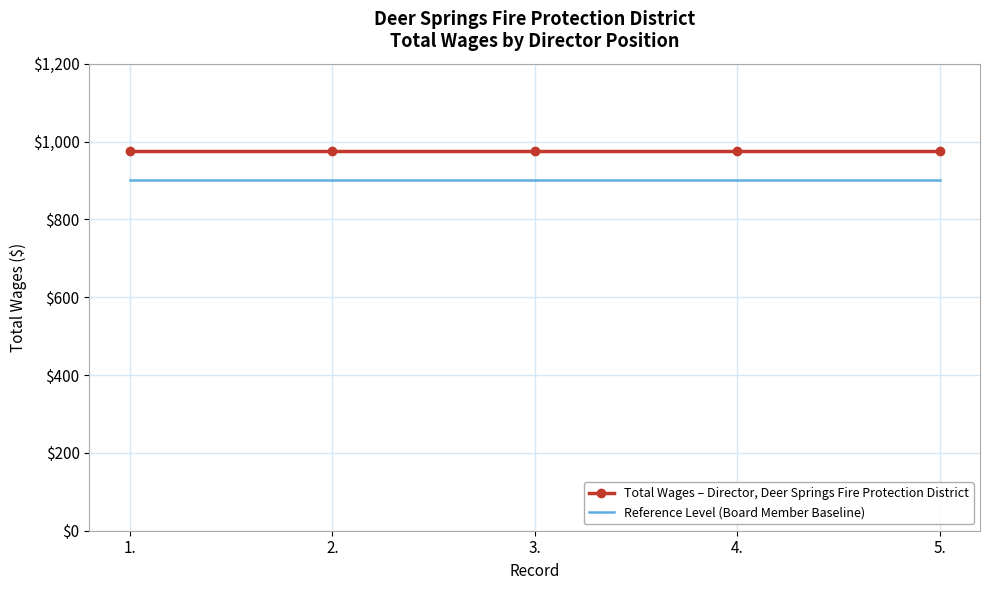

Is the value of Total Wages – Director, Deer Springs Fire Protection District at 4. greater than the value of Reference Level (Board Member Baseline) at 5.?

Yes